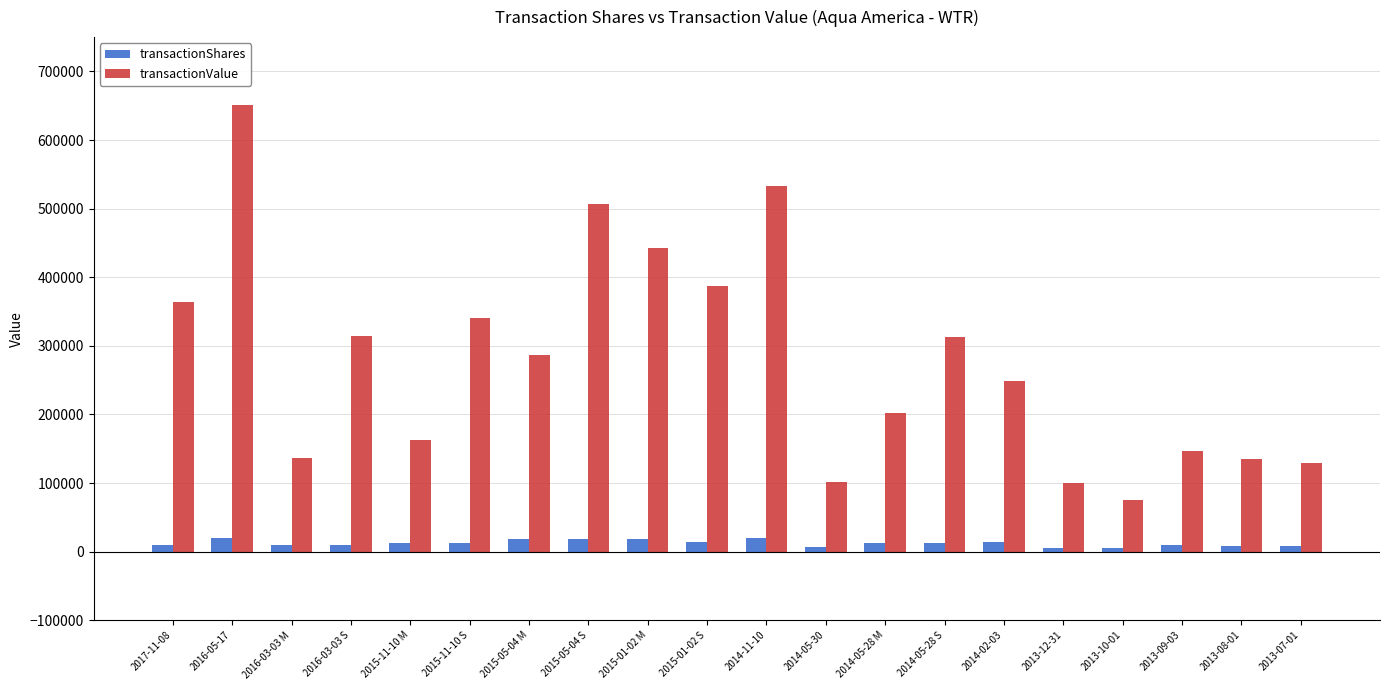

Which series changed the most between 2015-01-02 M and 2013-09-03?

transactionValue